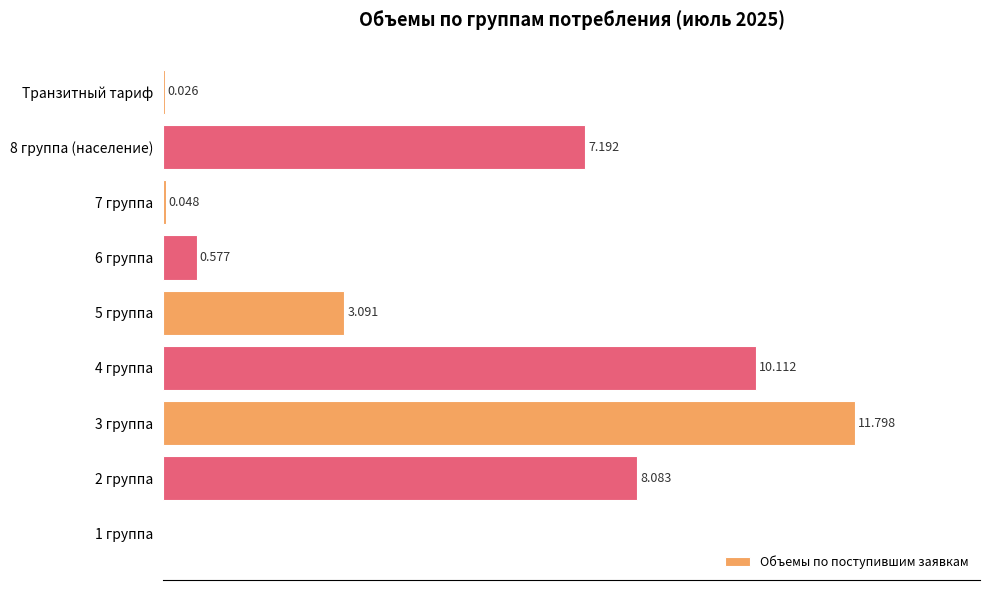

Are the bars horizontal?

Yes